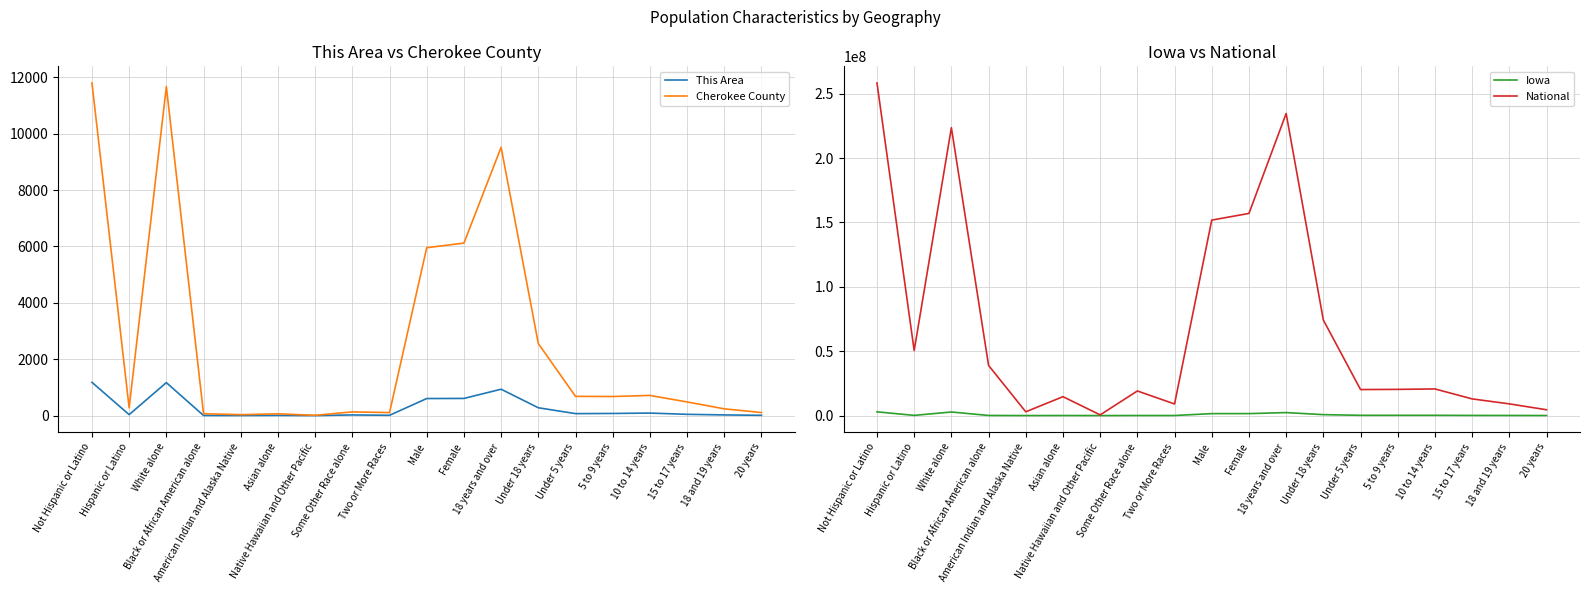

The value of Cherokee County at Not Hispanic or Latino is 4596. True or false?

False